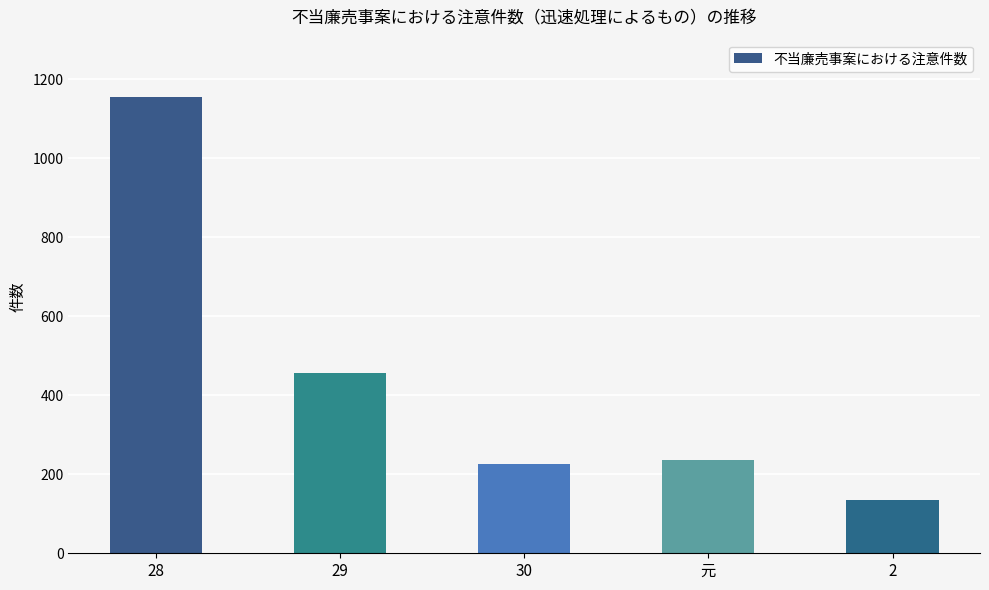

How many values are below 235?

2